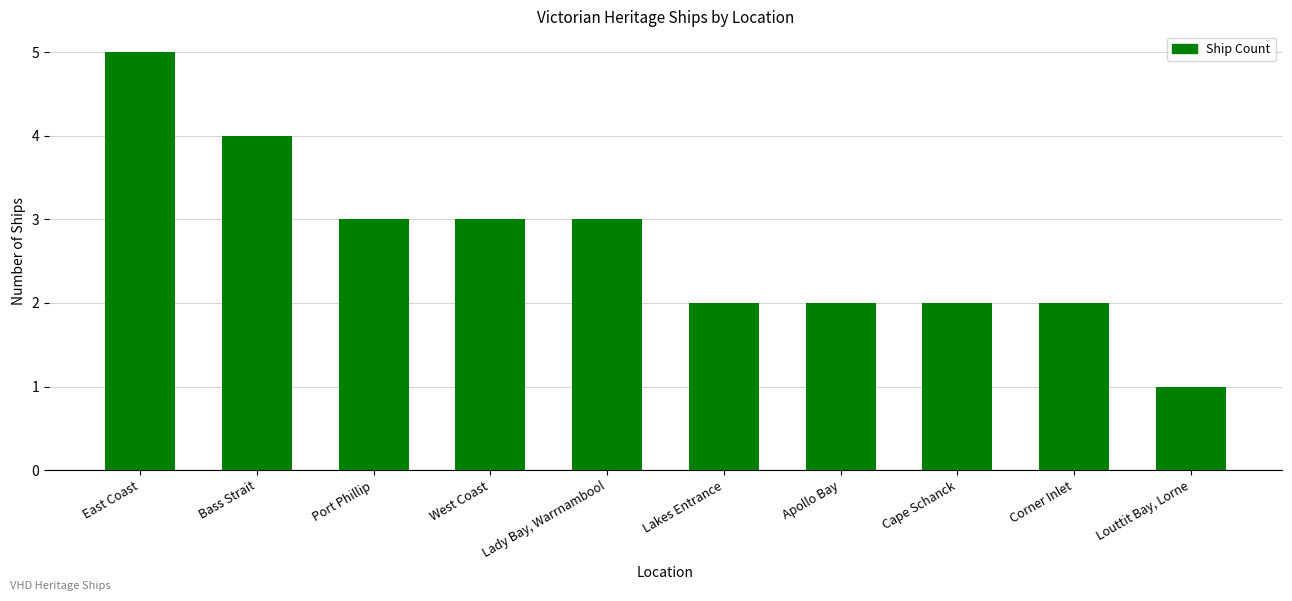

At which label does the data first exceed 3?

East Coast